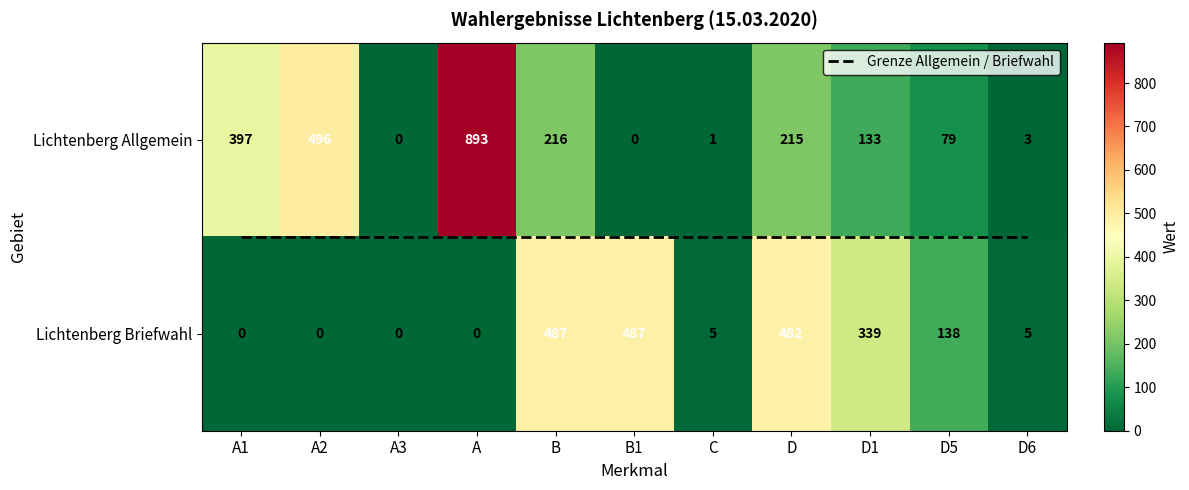

Reading left to right, list all the values displayed in this chart.

Lichtenberg Allgemein: 397	496	0	893	216	0	1	215	133	79	3
Lichtenberg Briefwahl: 0	0	0	0	487	487	5	482	339	138	5